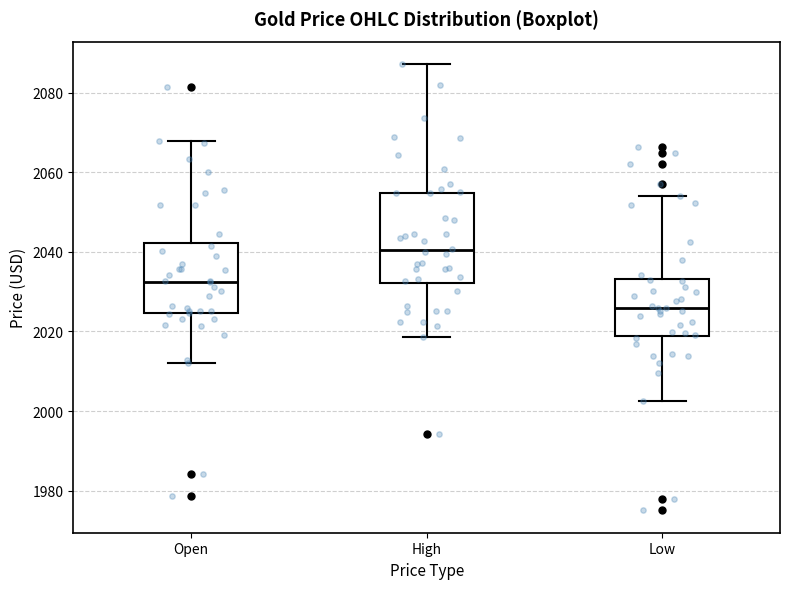

Reading left to right, read every box against the y-axis: the position of its median line, the range the box covers, and the ends of its whiskers. The values are not printed on the chart, so give them approximately, as read against the axis.

Open: median 2032, box 2024 to 2042, whiskers 2012 to 2068
High: median 2040, box 2032 to 2054, whiskers 2018 to 2088
Low: median 2026, box 2018 to 2034, whiskers 2002 to 2054